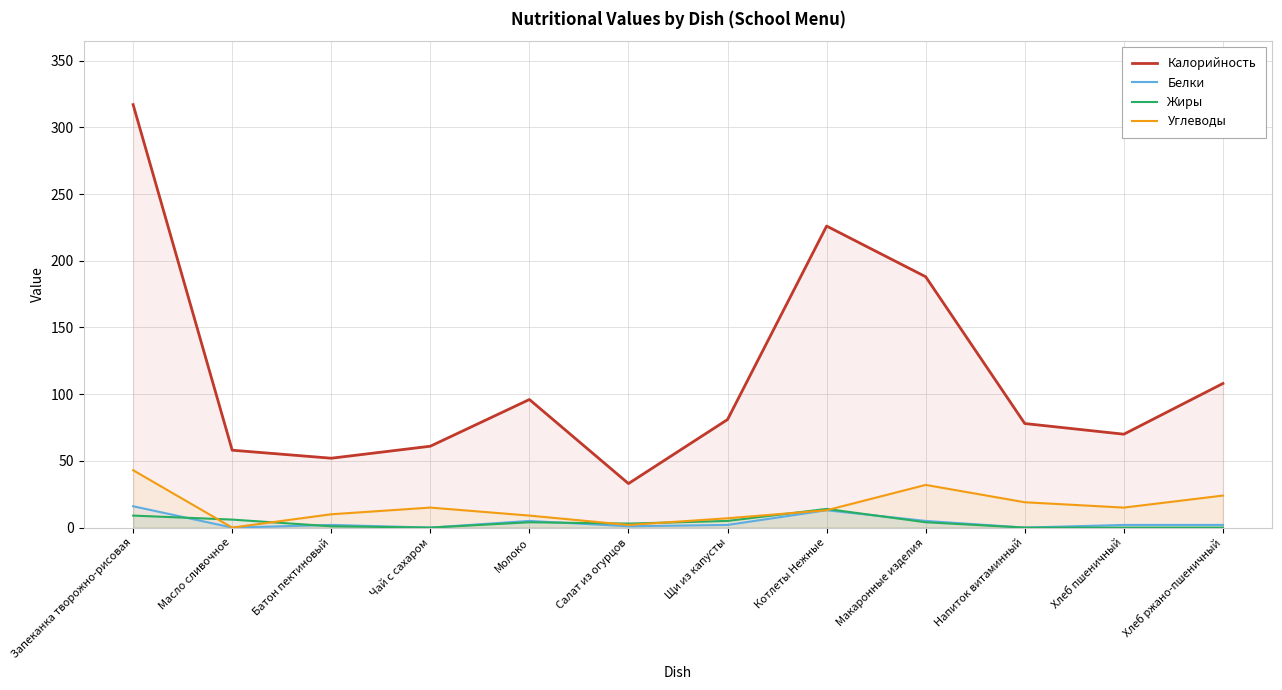

Where is the first local minimum for Углеводы?

Масло сливочное